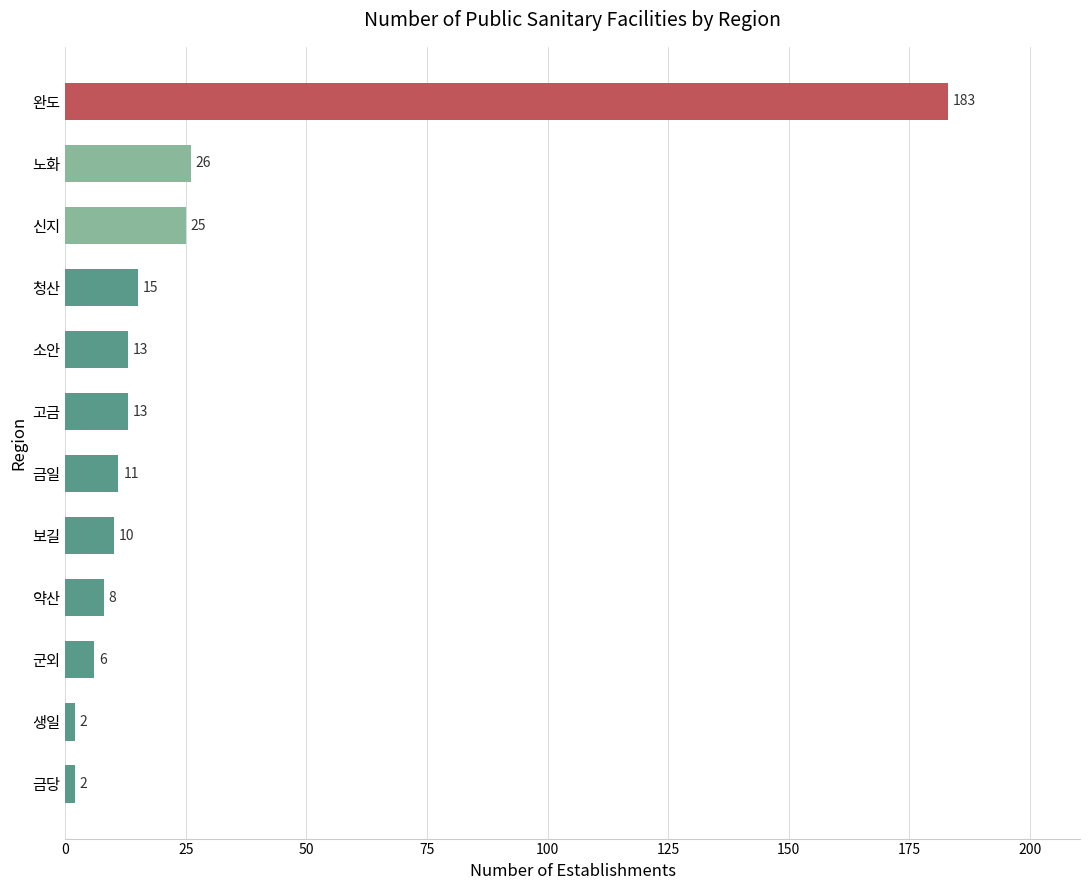

What is the difference between the maximum and minimum values?

181